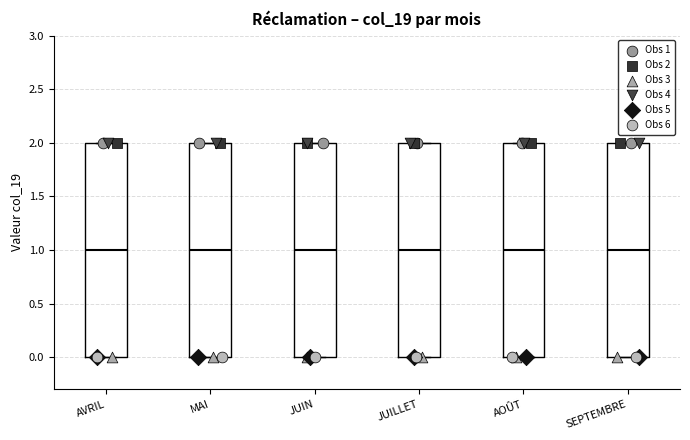

Reading left to right, read every box against the y-axis: the position of its median line, the range the box covers, and the ends of its whiskers. The values are not printed on the chart, so give them approximately, as read against the axis.

AVRIL: median 1, box 0 to 2, whiskers 0 to 2
MAI: median 1, box 0 to 2, whiskers 0 to 2
JUIN: median 1, box 0 to 2, whiskers 0 to 2
JUILLET: median 1, box 0 to 2, whiskers 0 to 2
AOÛT: median 1, box 0 to 2, whiskers 0 to 2
SEPTEMBRE: median 1, box 0 to 2, whiskers 0 to 2